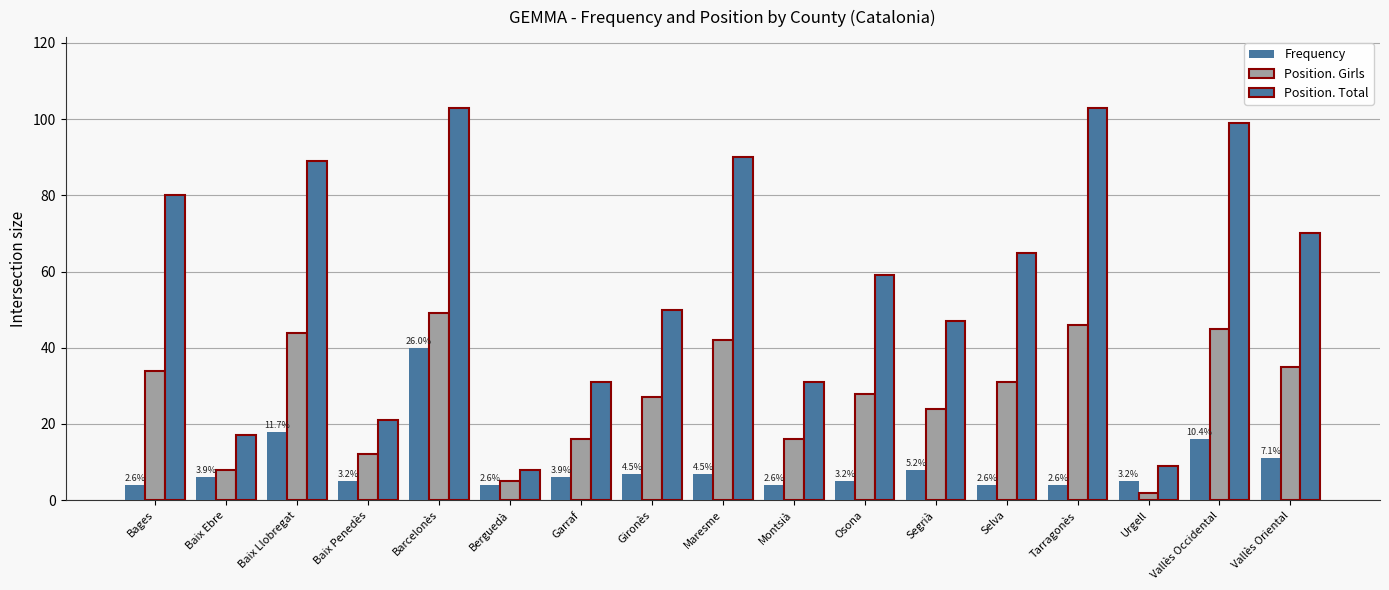

Reading left to right, list all the values displayed in this chart.

Frequency: 4	6	18	5	40	4	6	7	7	4	5	8	4	4	5	16	11
Position. Girls: 34	8	44	12	49	5	16	27	42	16	28	24	31	46	2	45	35
Position. Total: 80	17	89	21	103	8	31	50	90	31	59	47	65	103	9	99	70